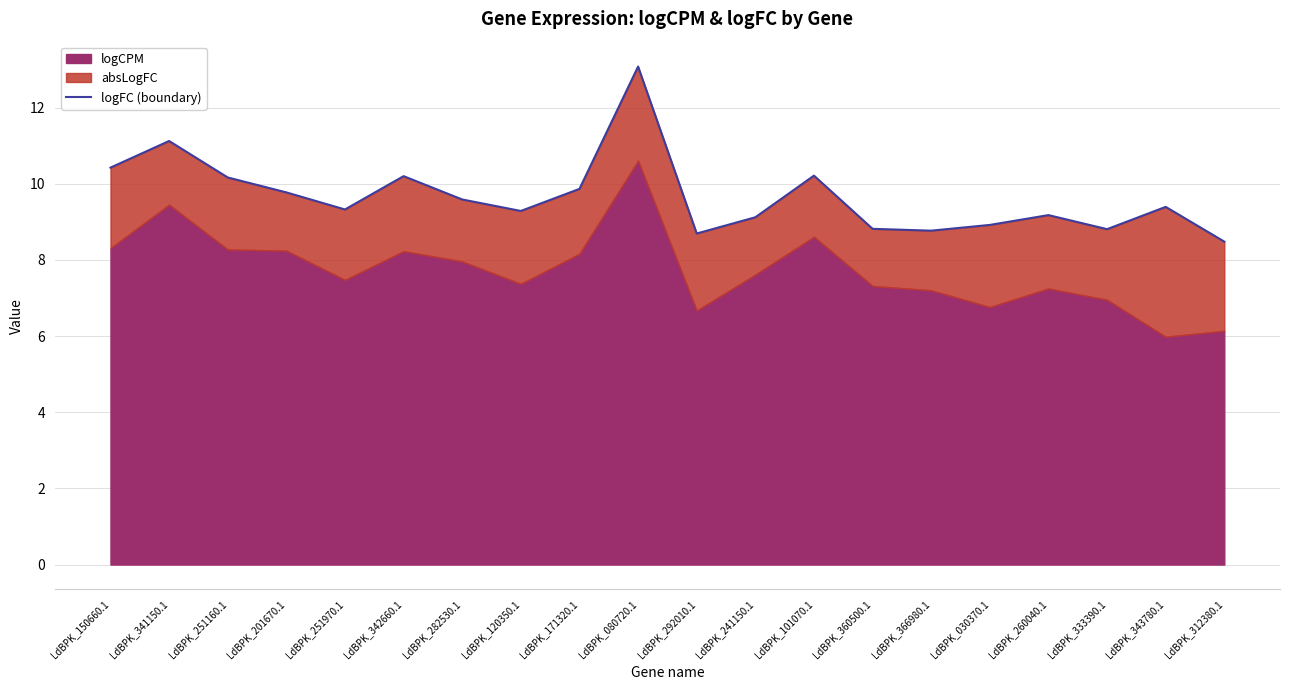

Reading left to right, extract all data points from this chart.

LdBPK_150660.1=10.4	LdBPK_341150.1=11.1	LdBPK_251160.1=10.2	LdBPK_201670.1=9.8	LdBPK_251970.1=9.3	LdBPK_342660.1=10.2	LdBPK_282530.1=9.6	LdBPK_120350.1=9.3	LdBPK_171320.1=9.9	LdBPK_080720.1=13.1	LdBPK_292010.1=8.7	LdBPK_241150.1=9.1	LdBPK_101070.1=10.2	LdBPK_360500.1=8.8	LdBPK_366980.1=8.8	LdBPK_030370.1=8.9	LdBPK_260040.1=9.2	LdBPK_333390.1=8.8	LdBPK_343780.1=9.4	LdBPK_312380.1=8.5